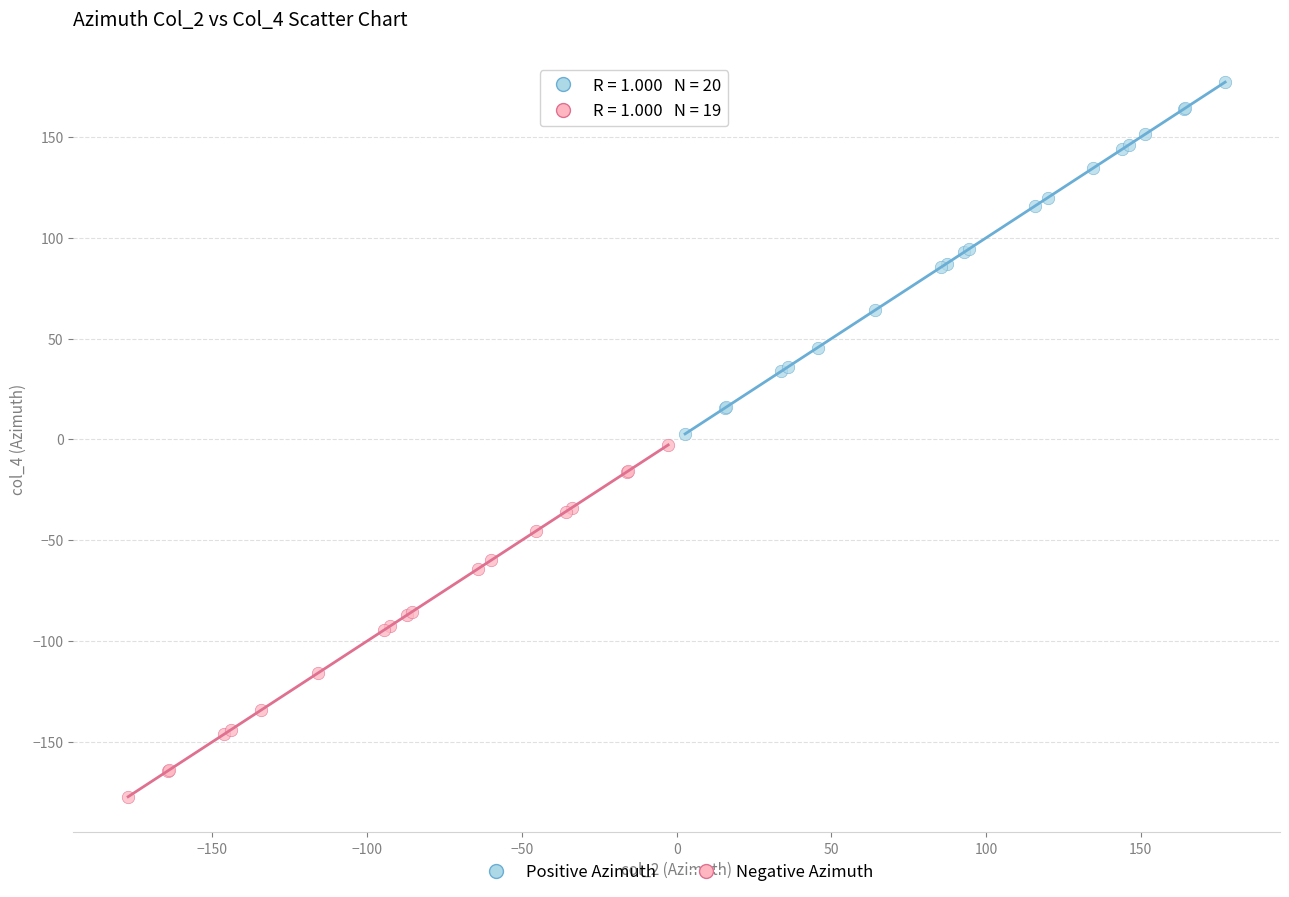

Which series contains the lowest Y value?

Negative Azimuth